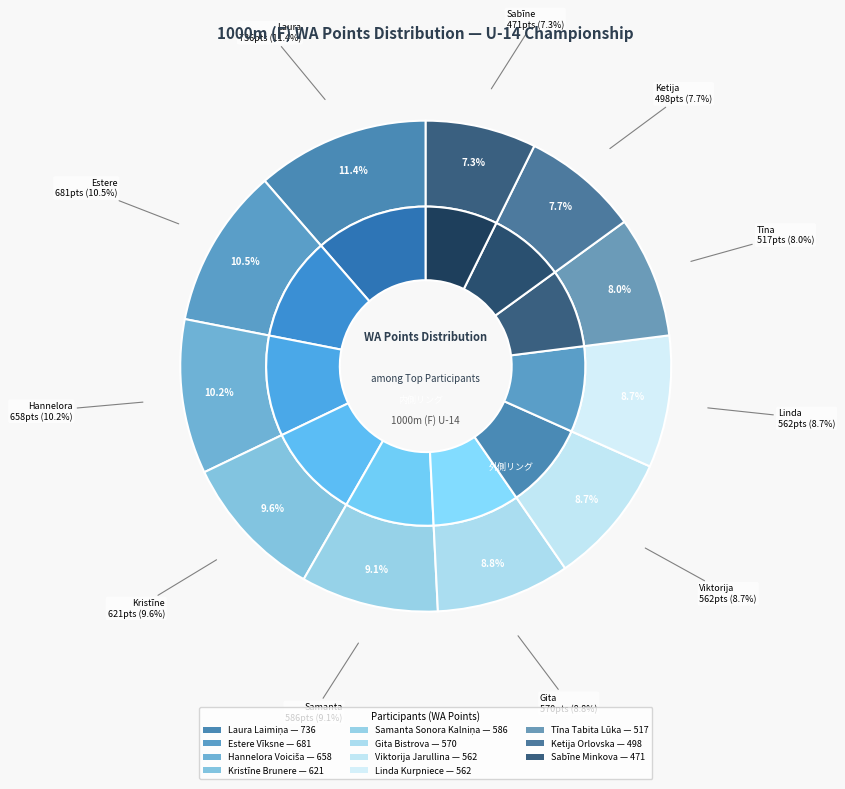

Count the number of slices in the pie.

11